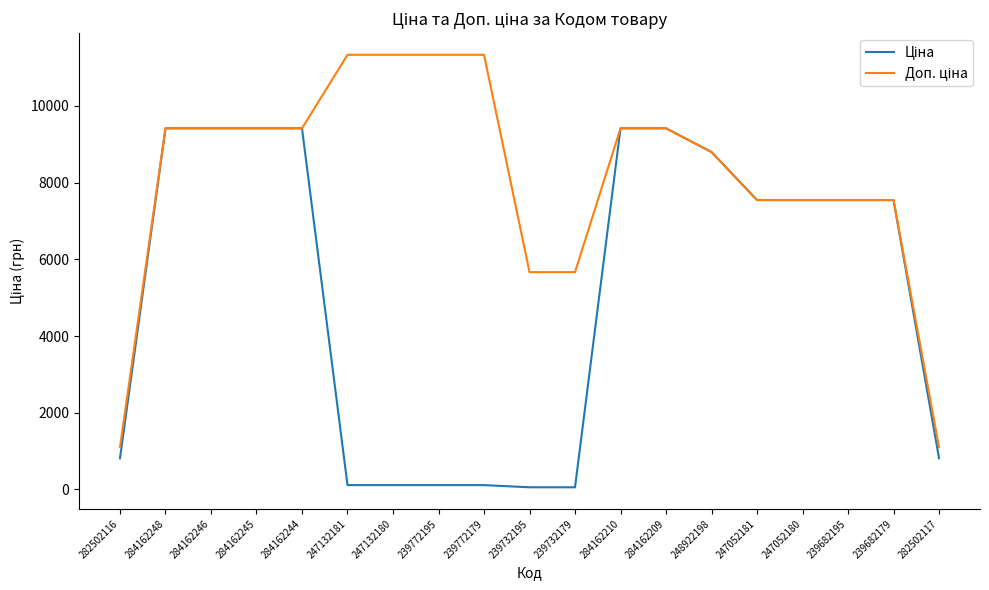

What is the maximum value shown in the chart?

11334.0